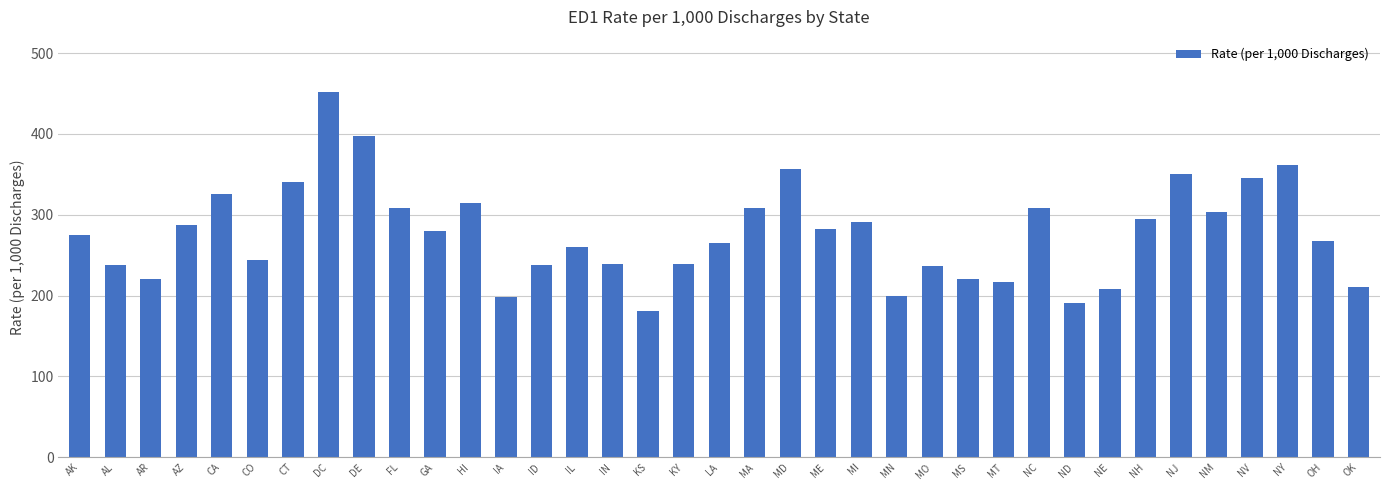

What is the ratio of the value at MS to the value at NV?

0.6